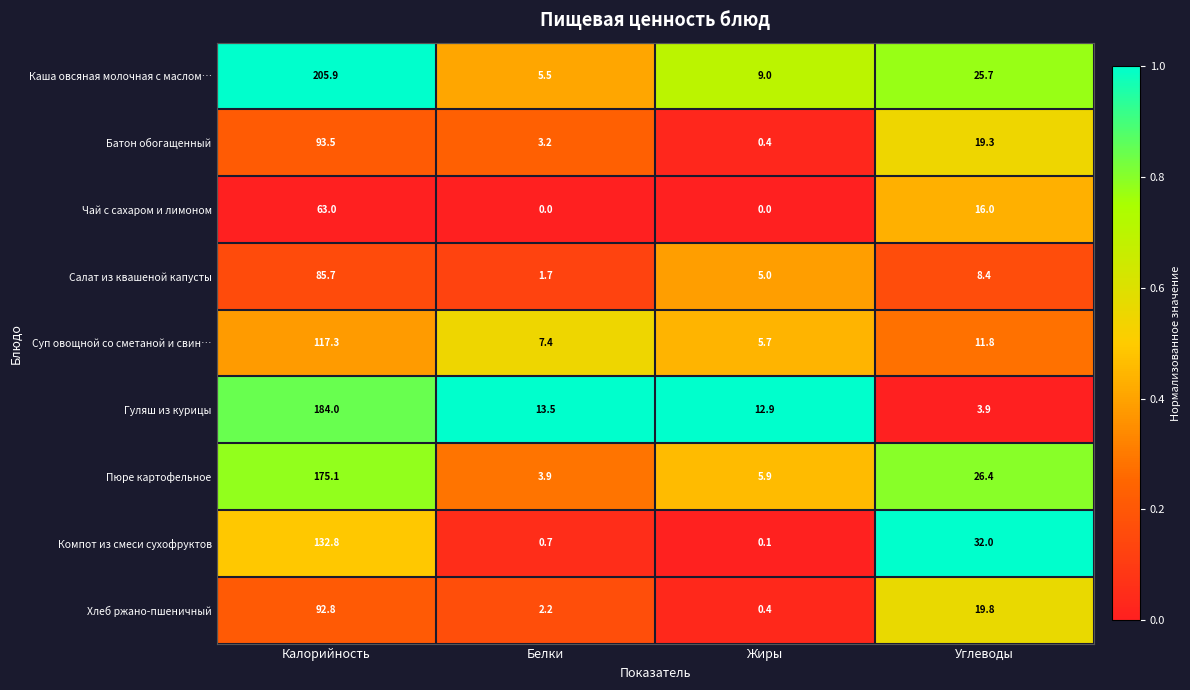

Rank the series by their maximum value, from lowest to highest.

Чай с сахаром и лимоном, Салат из квашеной капусты, Хлеб ржано-пшеничный, Батон обогащенный, Суп овощной со сметаной и свин…, Компот из смеси сухофруктов, Пюре картофельное, Гуляш из курицы, Каша овсяная молочная с маслом…